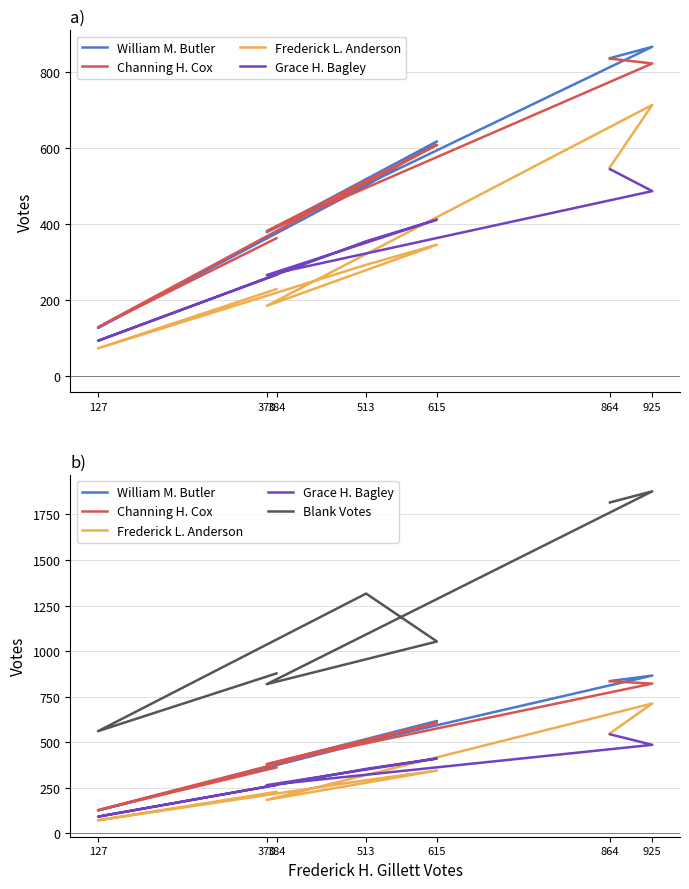

Rank the series by their maximum value, from lowest to highest.

Grace H. Bagley, Frederick L. Anderson, Channing H. Cox, William M. Butler, Blank Votes